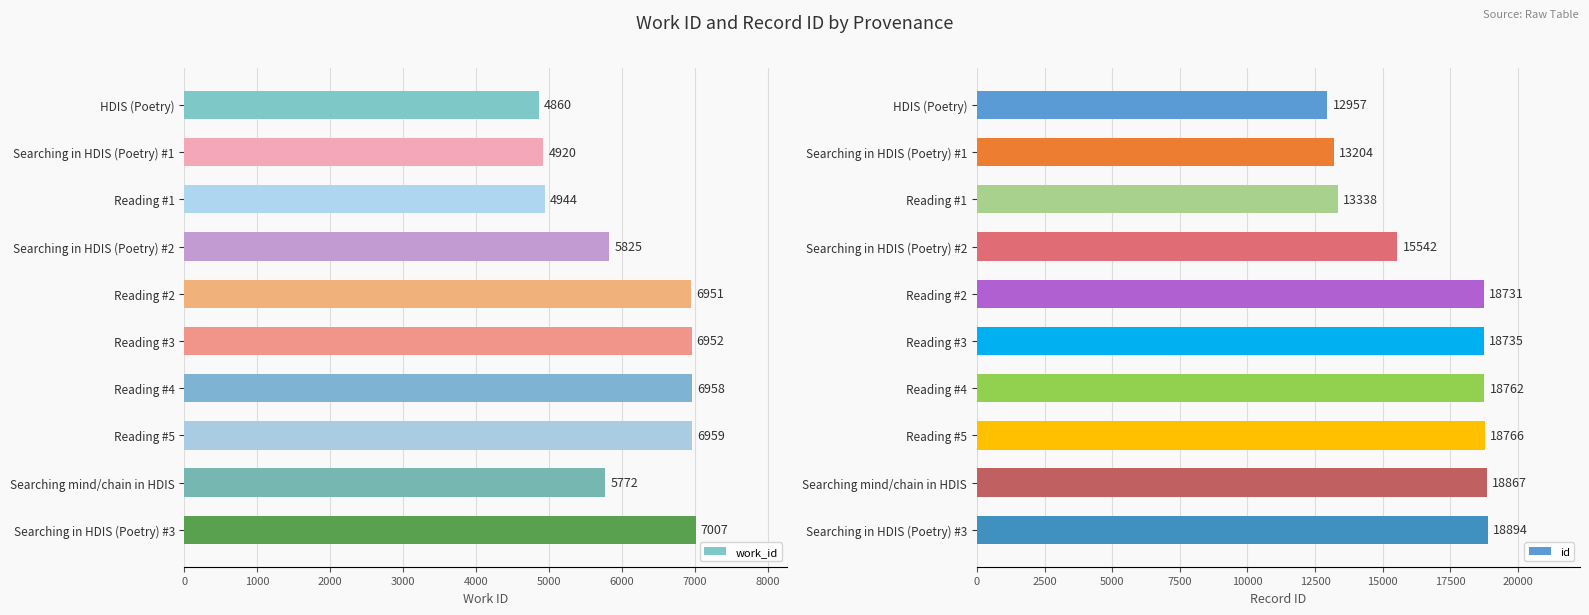

What is the lowest value of the work_id series?

4860